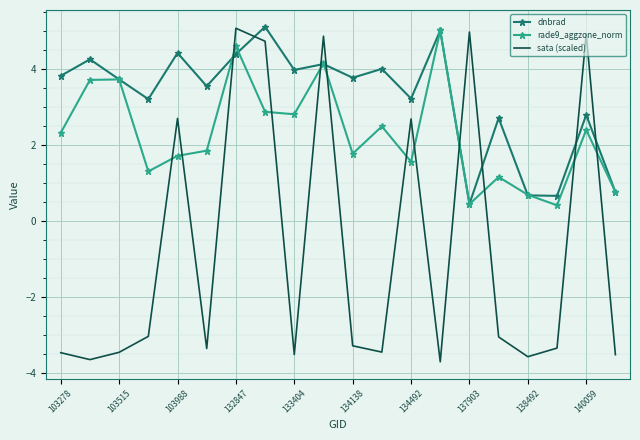

Which series ends up on top after the final intersection of sata (scaled) and dnbrad?

dnbrad